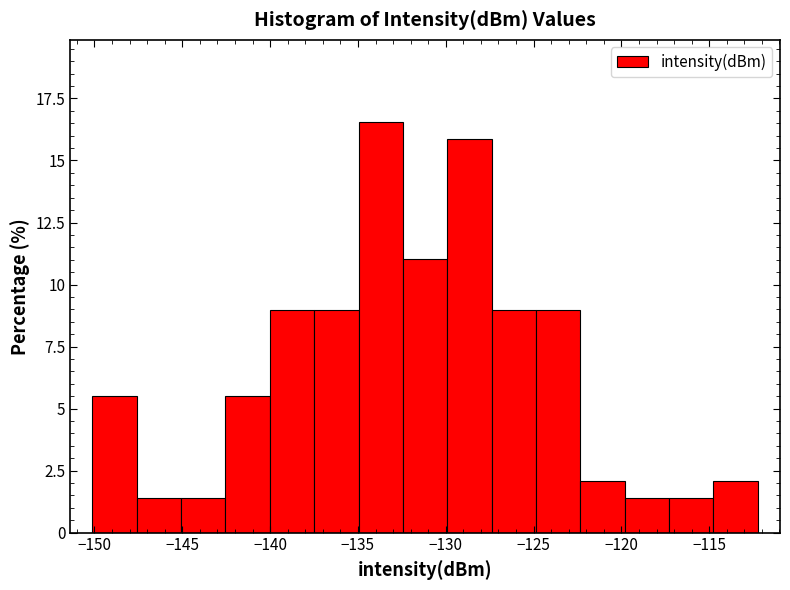

Which range on the x-axis has the tallest bar?

-135.0 to -132.5